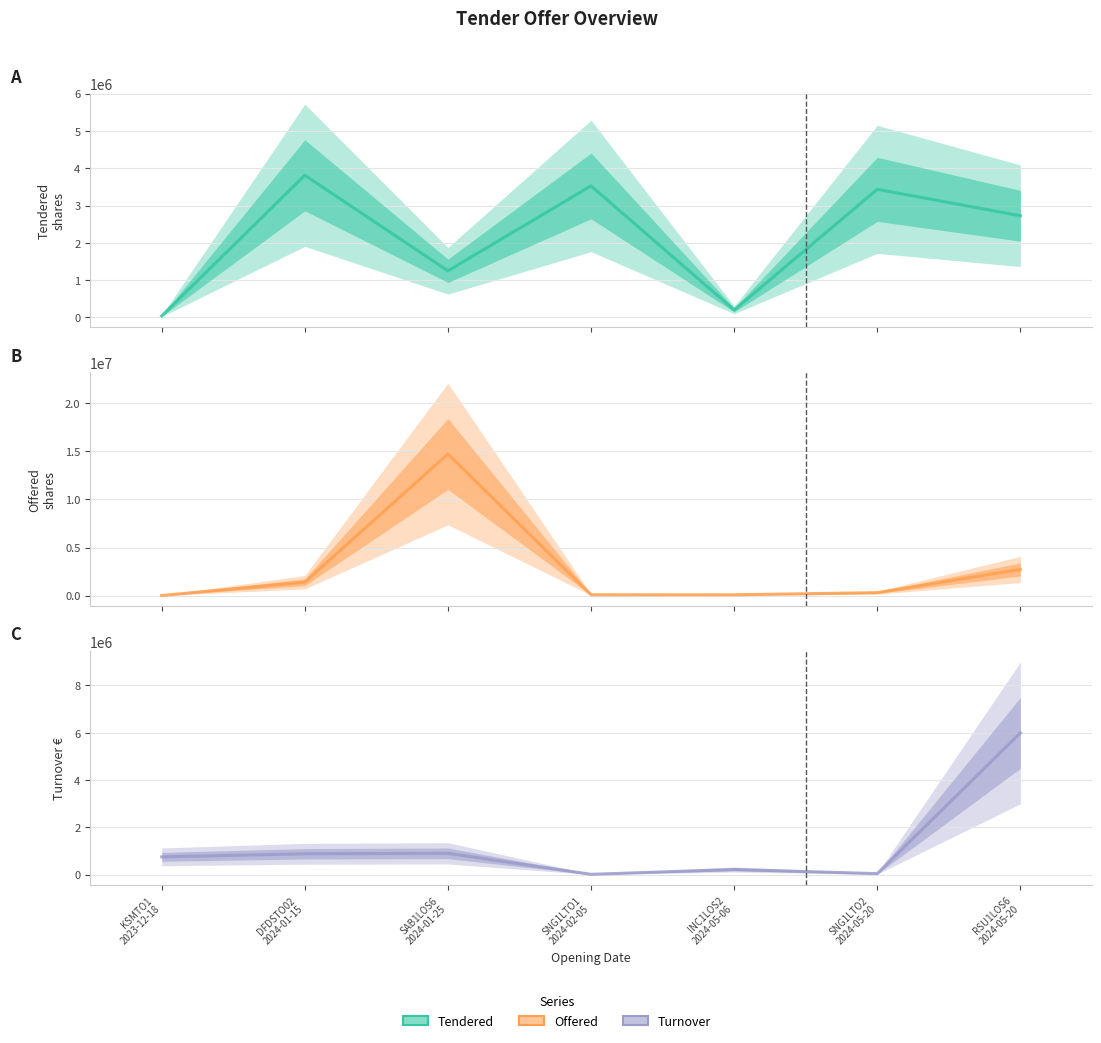

At which category is the sum across all series the highest?

SAB1LOS6
2024-01-25